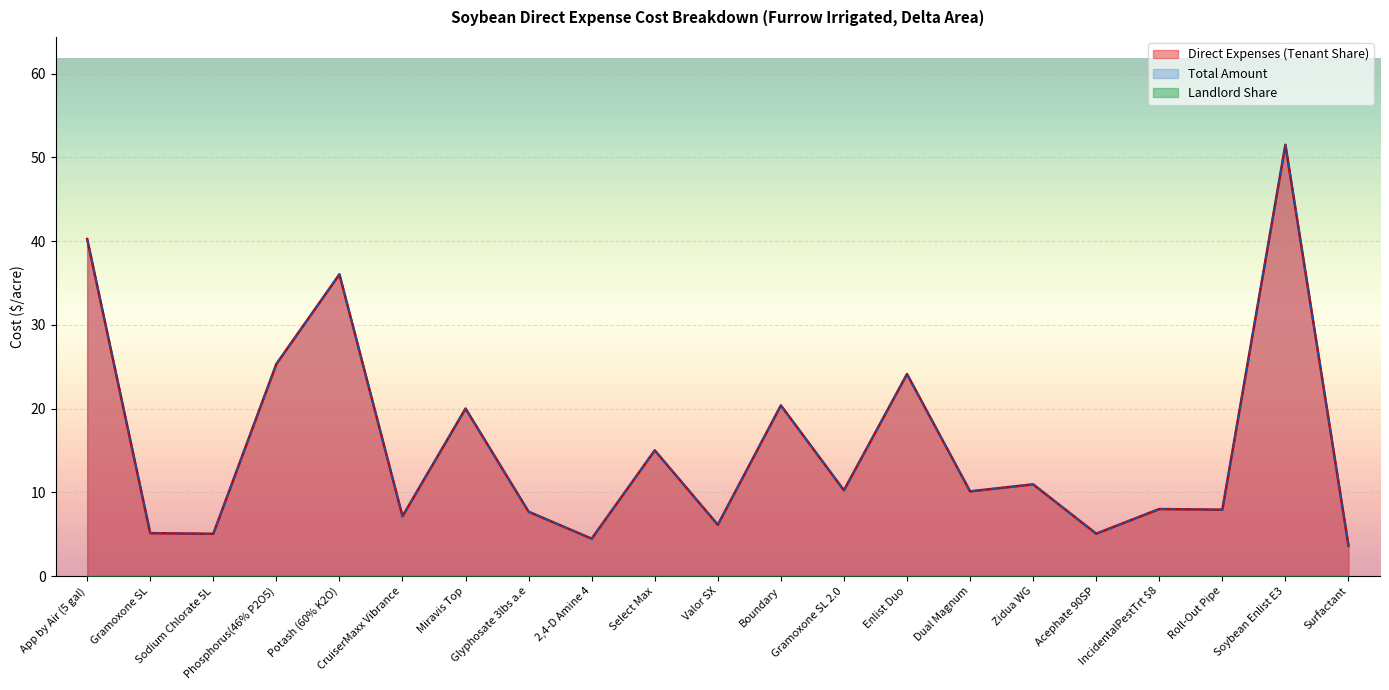

Rank the categories by Direct Expenses (Tenant Share) value from lowest to highest.

Surfactant, 2,4-D Amine 4, Sodium Chlorate 5L, Acephate 90SP, Gramoxone SL, Valor SX, CruiserMaxx Vibrance, Glyphosate 3lbs a.e, Roll-Out Pipe, IncidentalPestTrt $8, Dual Magnum, Gramoxone SL 2.0, Zidua WG, Select Max, Miravis Top, Boundary, Enlist Duo, Phosphorus(46% P2O5), Potash (60% K2O), App by Air (5 gal), Soybean Enlist E3